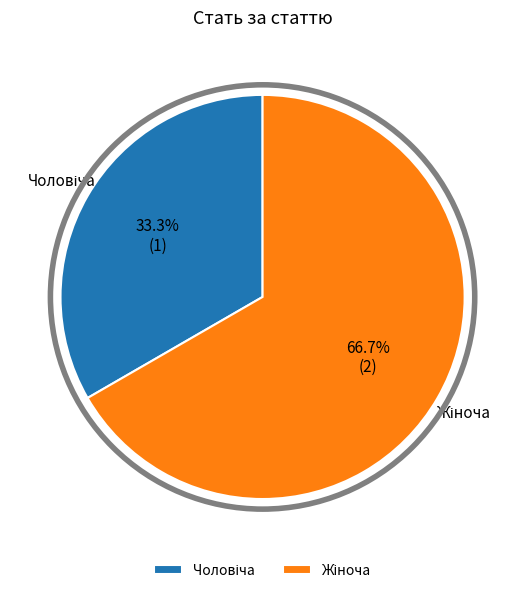

Does any single category account for the majority?

Yes